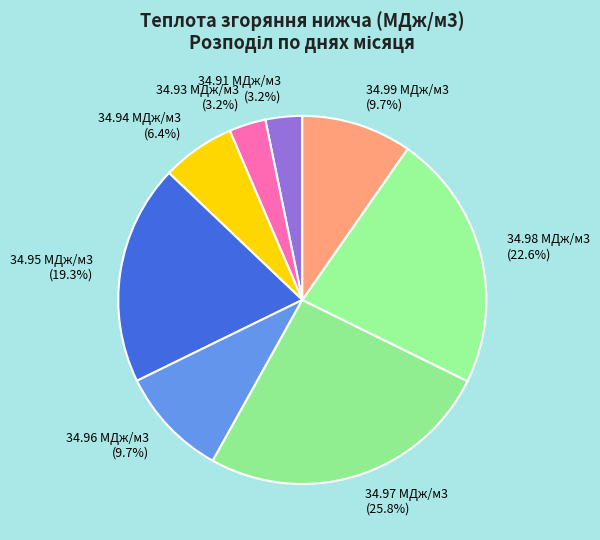

Between 34.94 МДж/м3 and 34.91 МДж/м3, which is larger?

34.94 МДж/м3